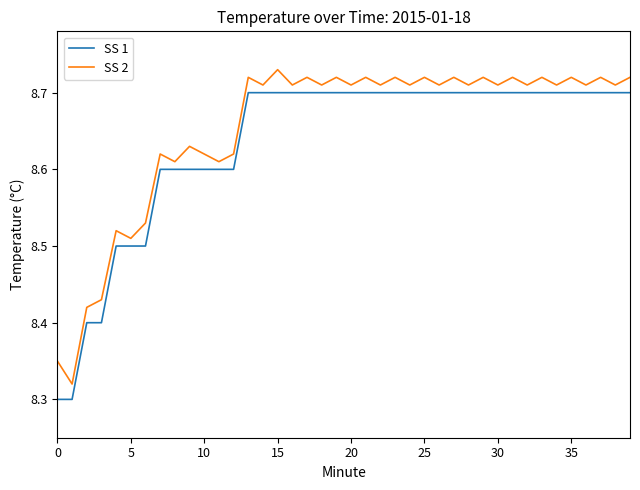

In SS 2, how many points are higher than both neighbors (excluding endpoints)?

16